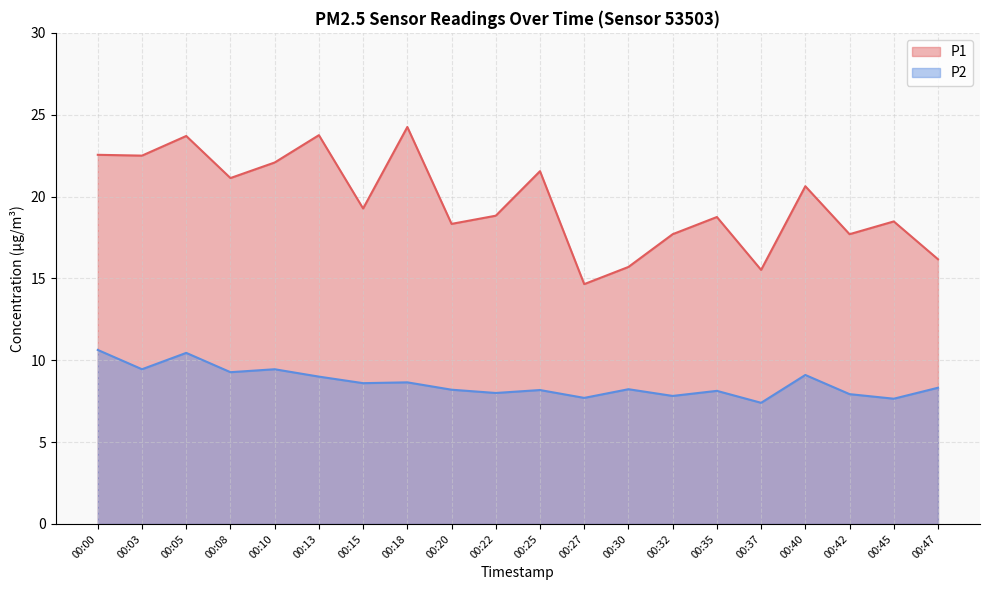

Where is P1 nearest to the value 19?

00:22